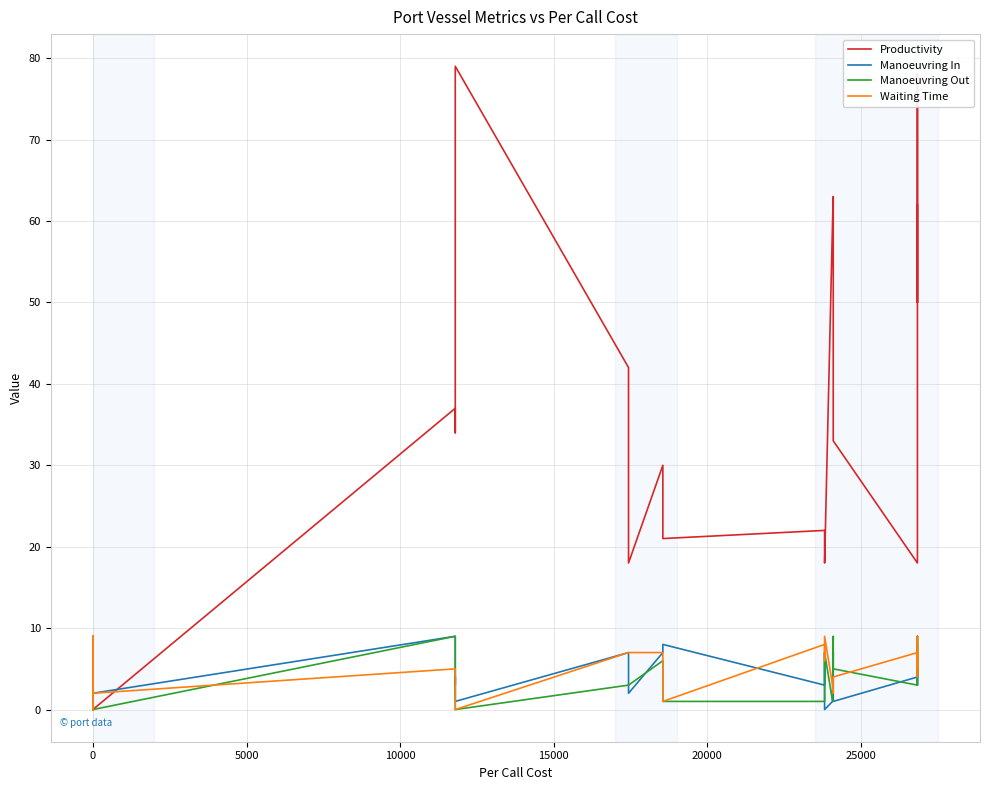

True or false: Manoeuvring Out and Manoeuvring In intersect in this chart.

True